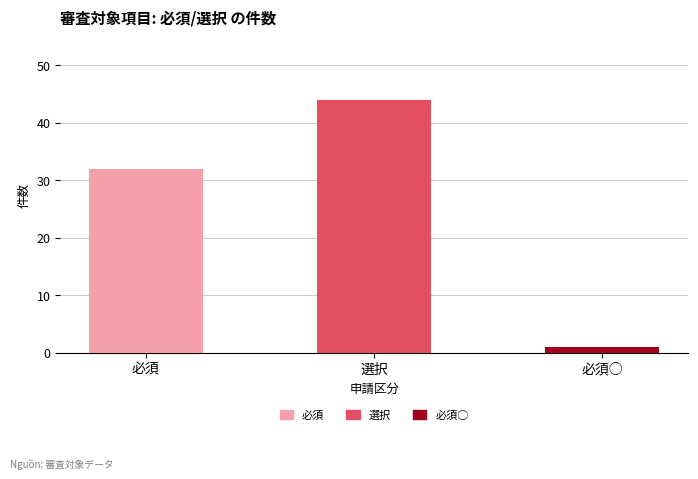

Are the bars grouped side by side (vs. stacked)?

No